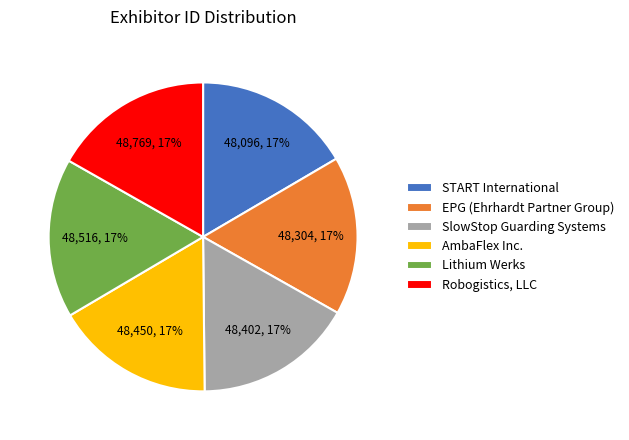

The AmbaFlex Inc. slice represents 17% of the pie. True or false?

True